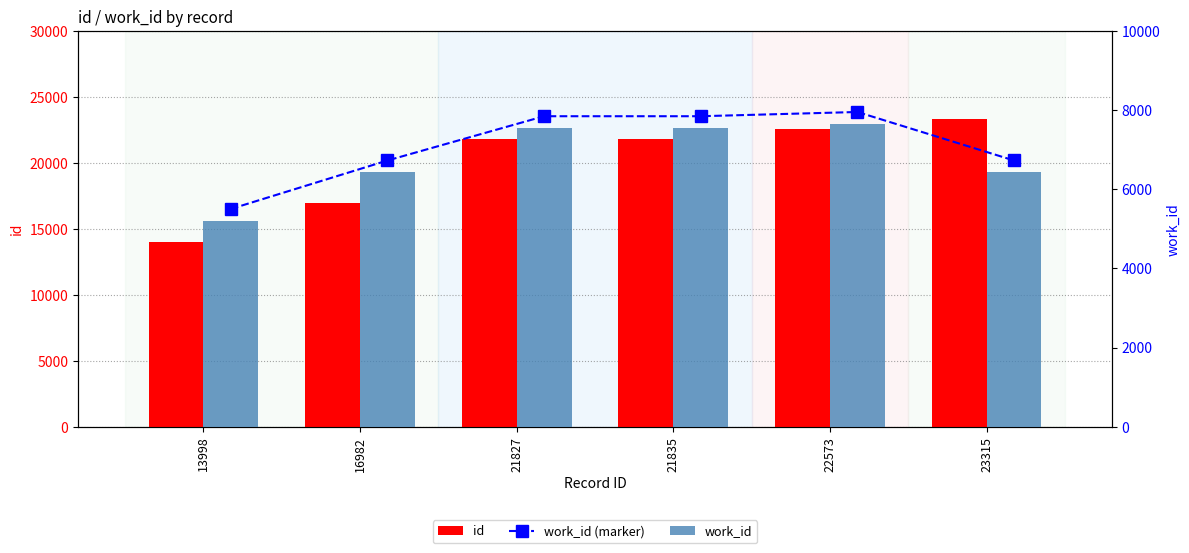

What is the average value of the id series?

20088